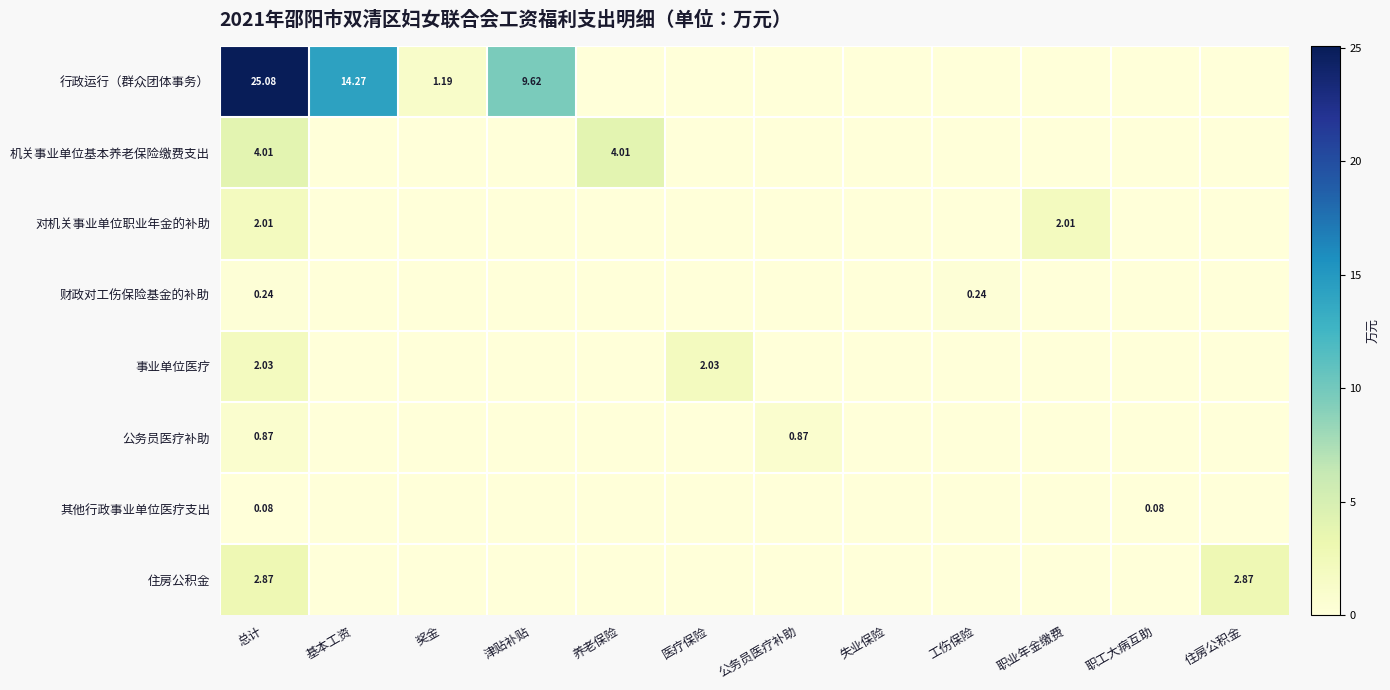

Which category has the highest value across all series?

总计